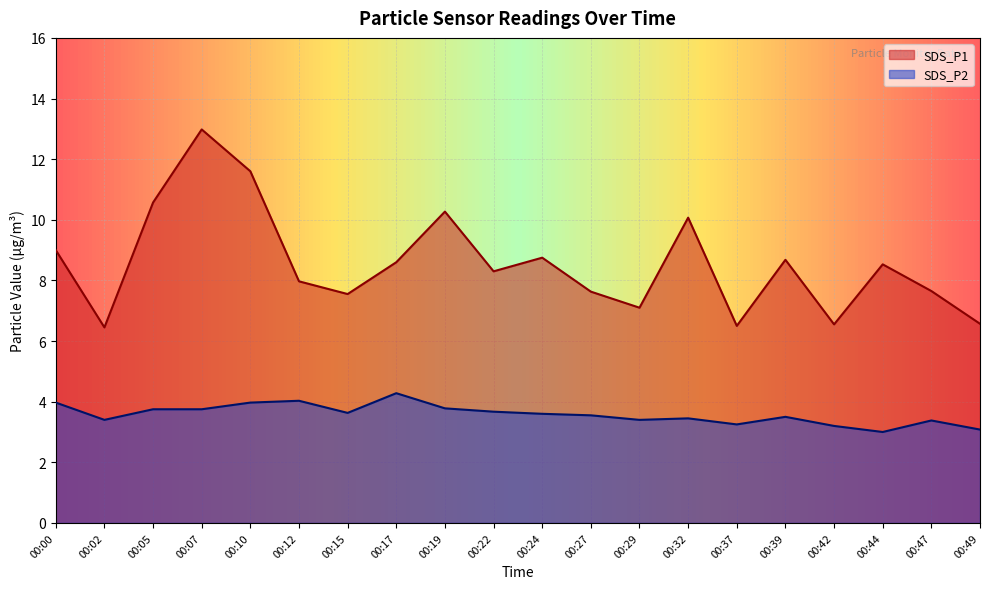

How many data points in SDS_P1 are above 8?

11